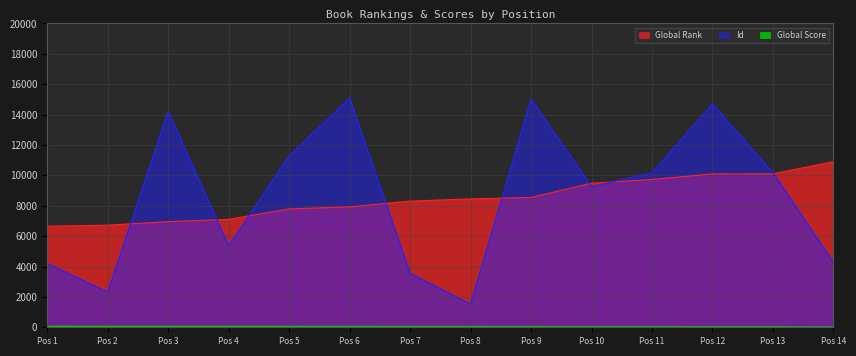

The value of Global Rank at Pos 14 is 10898. True or false?

True